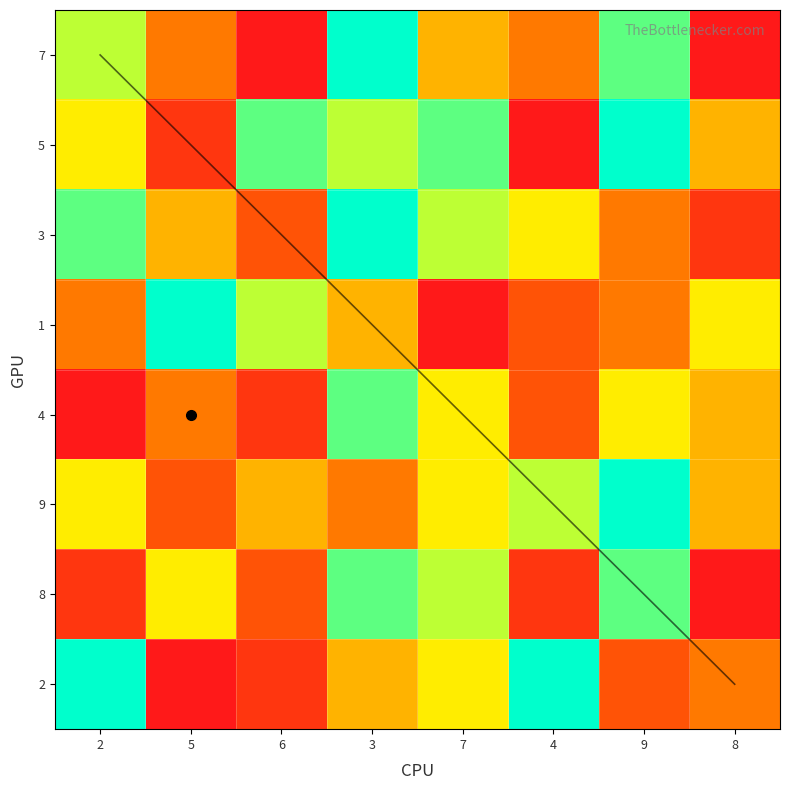

At which category does the chart reach its minimum across all series?

4